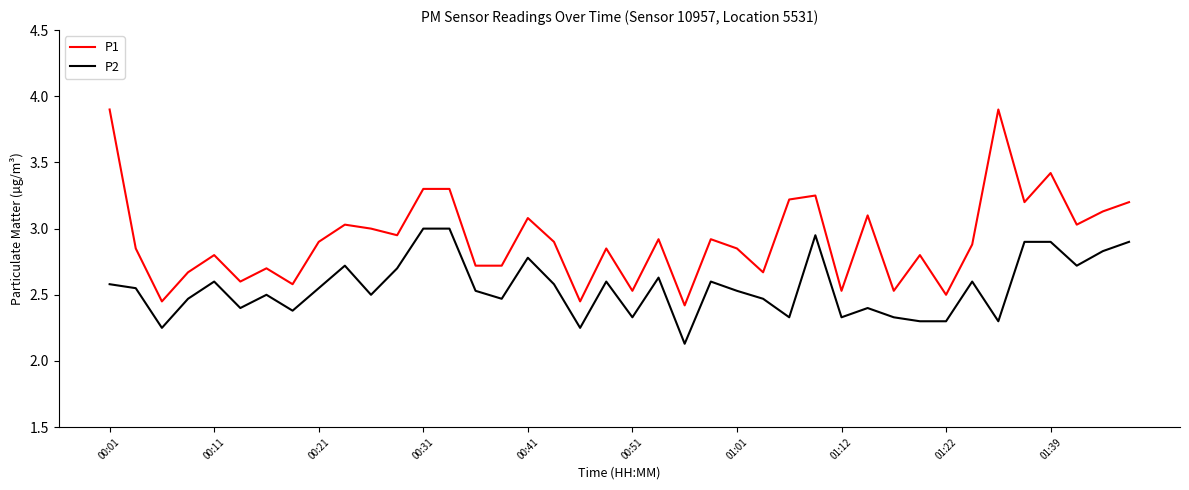

Which series has the largest total across all categories?

P1